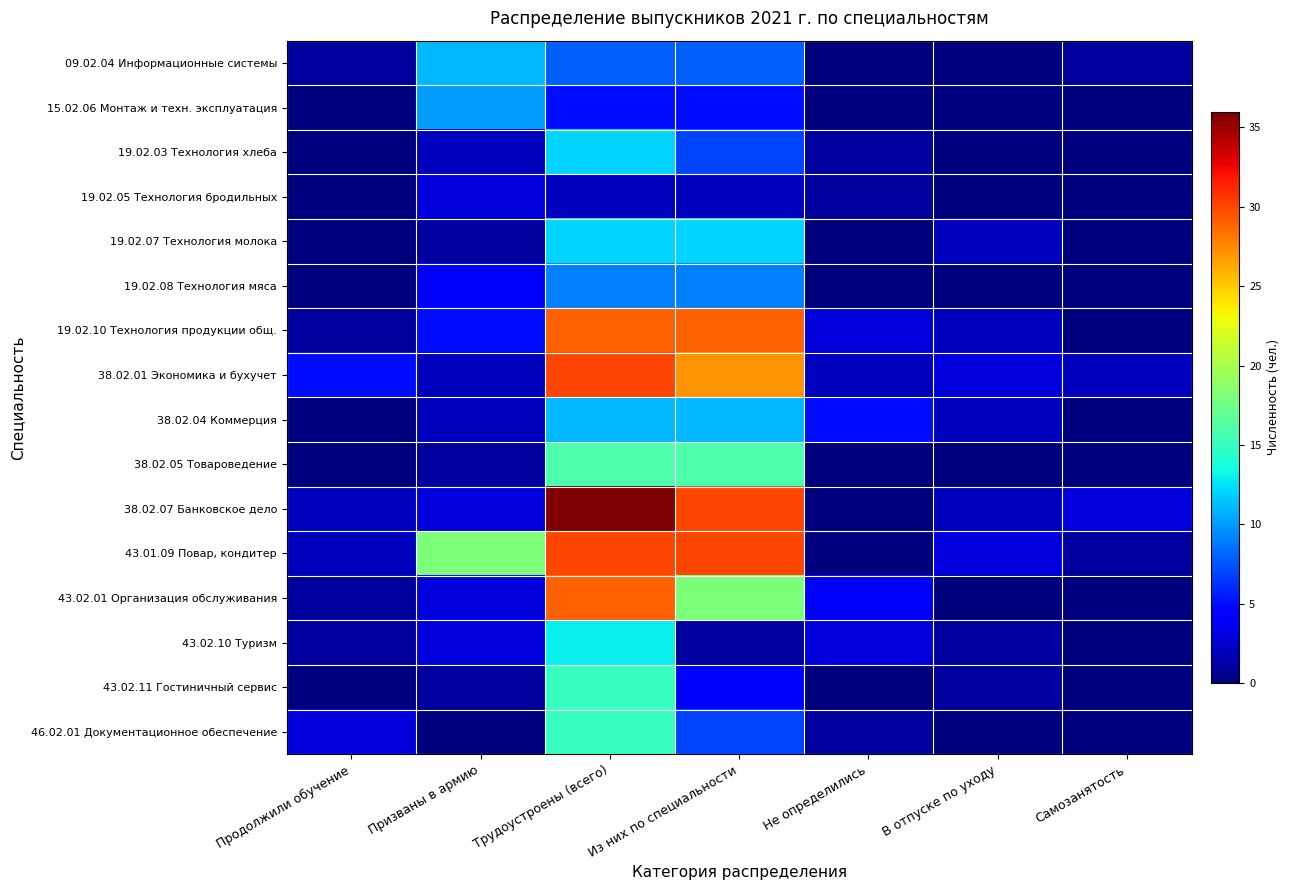

Which series has the largest total across all categories?

43.01.09 Повар, кондитер